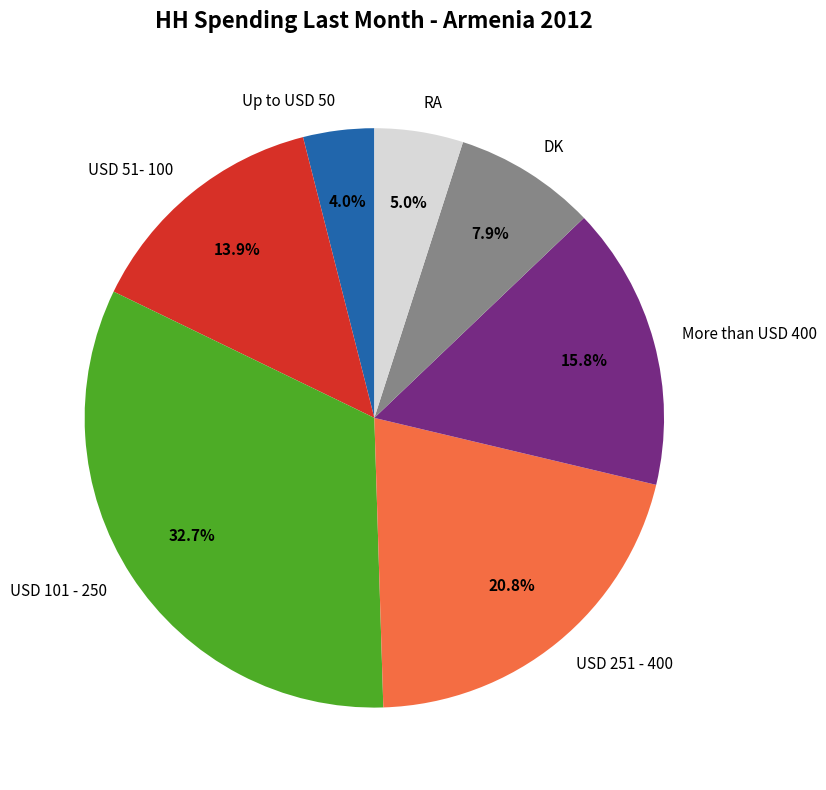

Is USD 251 - 400 the majority of the pie?

No